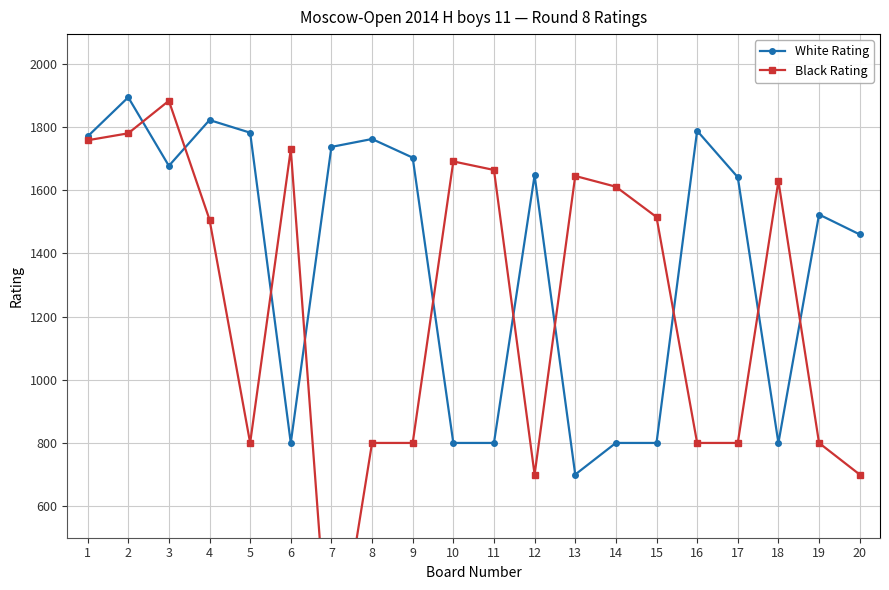

How many intersections are there between Black Rating and White Rating?

10